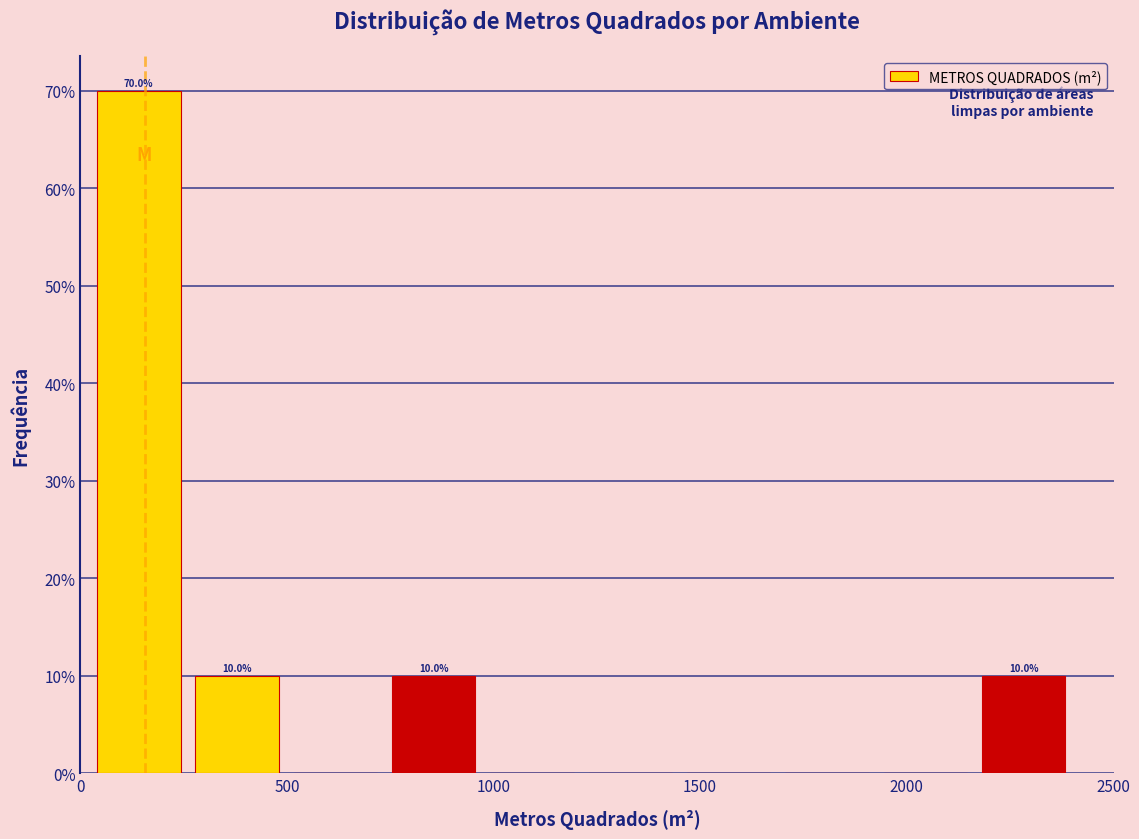

Which range on the x-axis has the tallest bar?

0 to 250